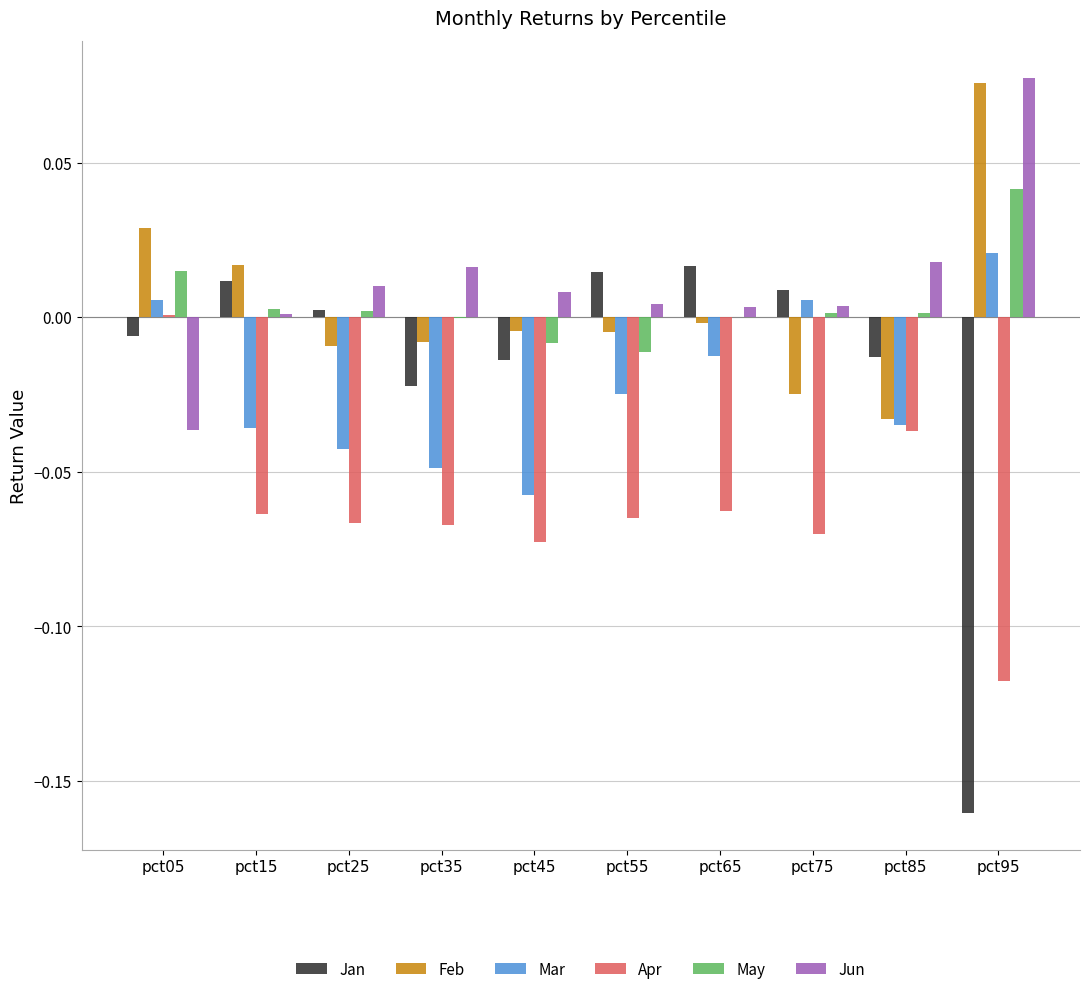

Is the value of Jun at pct25 greater than the value of Jan at pct65?

No